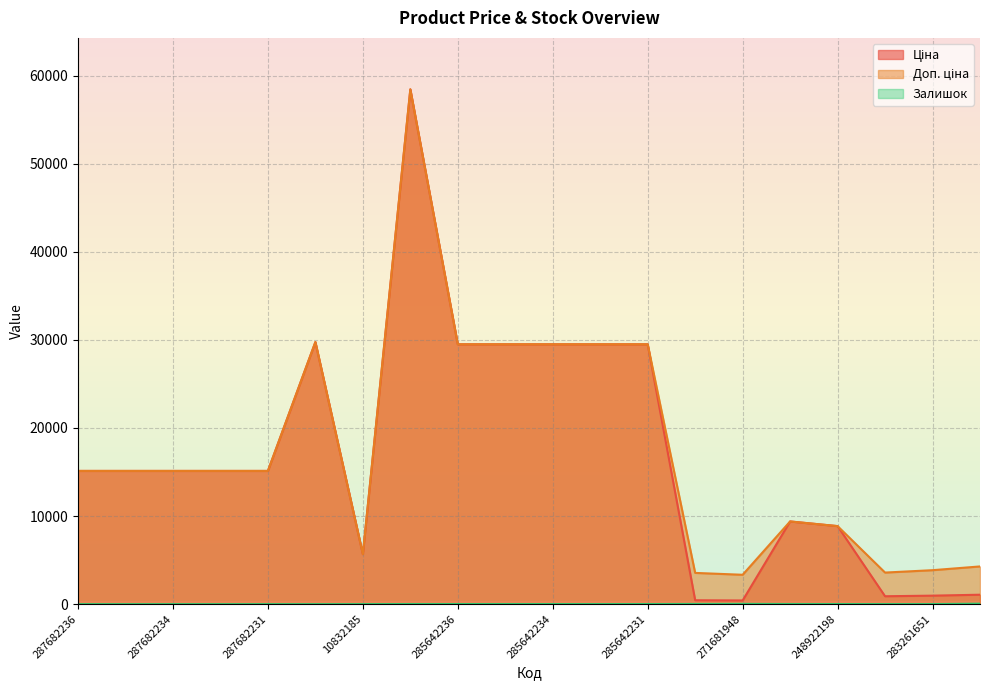

True or false: Доп. ціна has a value of 3332.5 at 271681948.

True